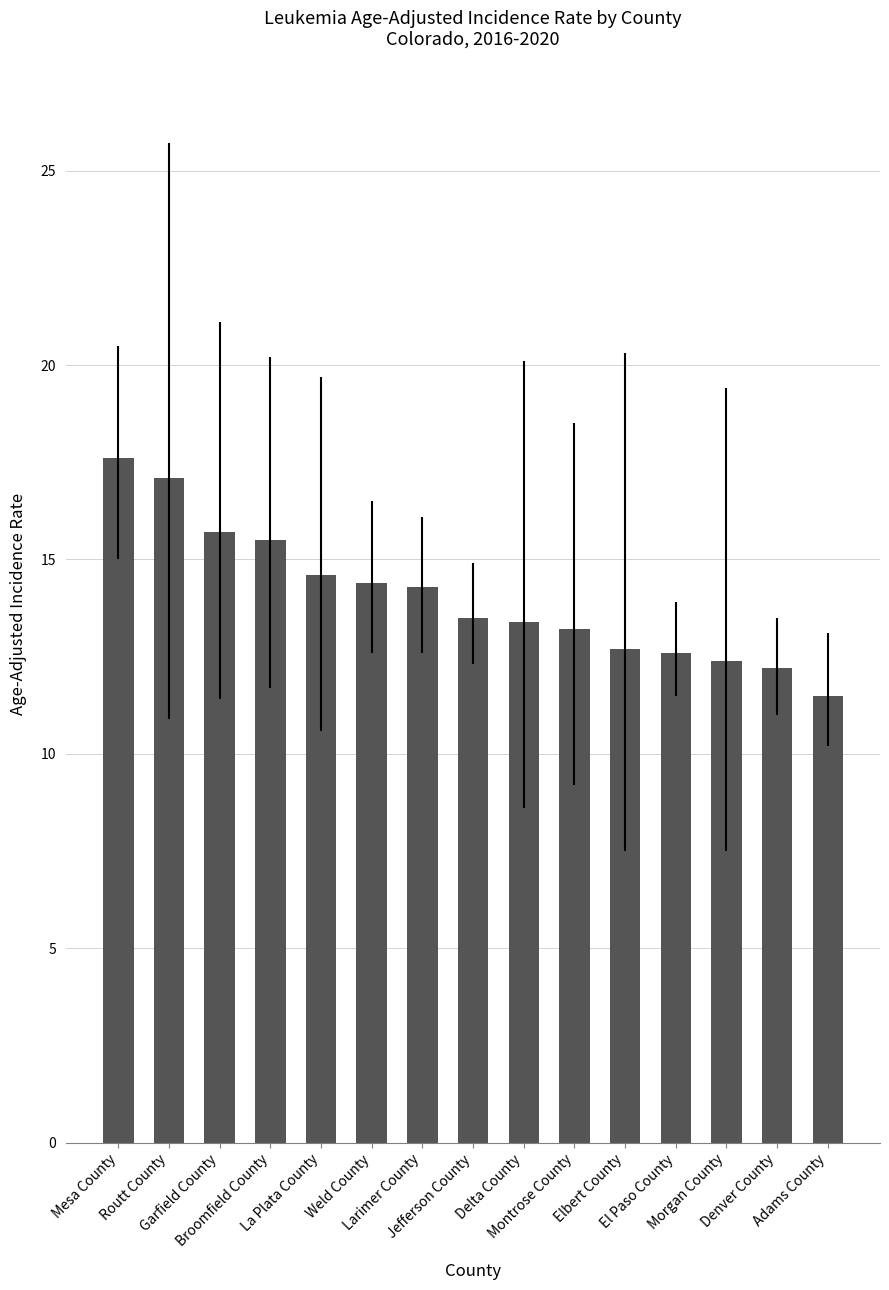

What is the value of the 1st bar from the left?

17.6